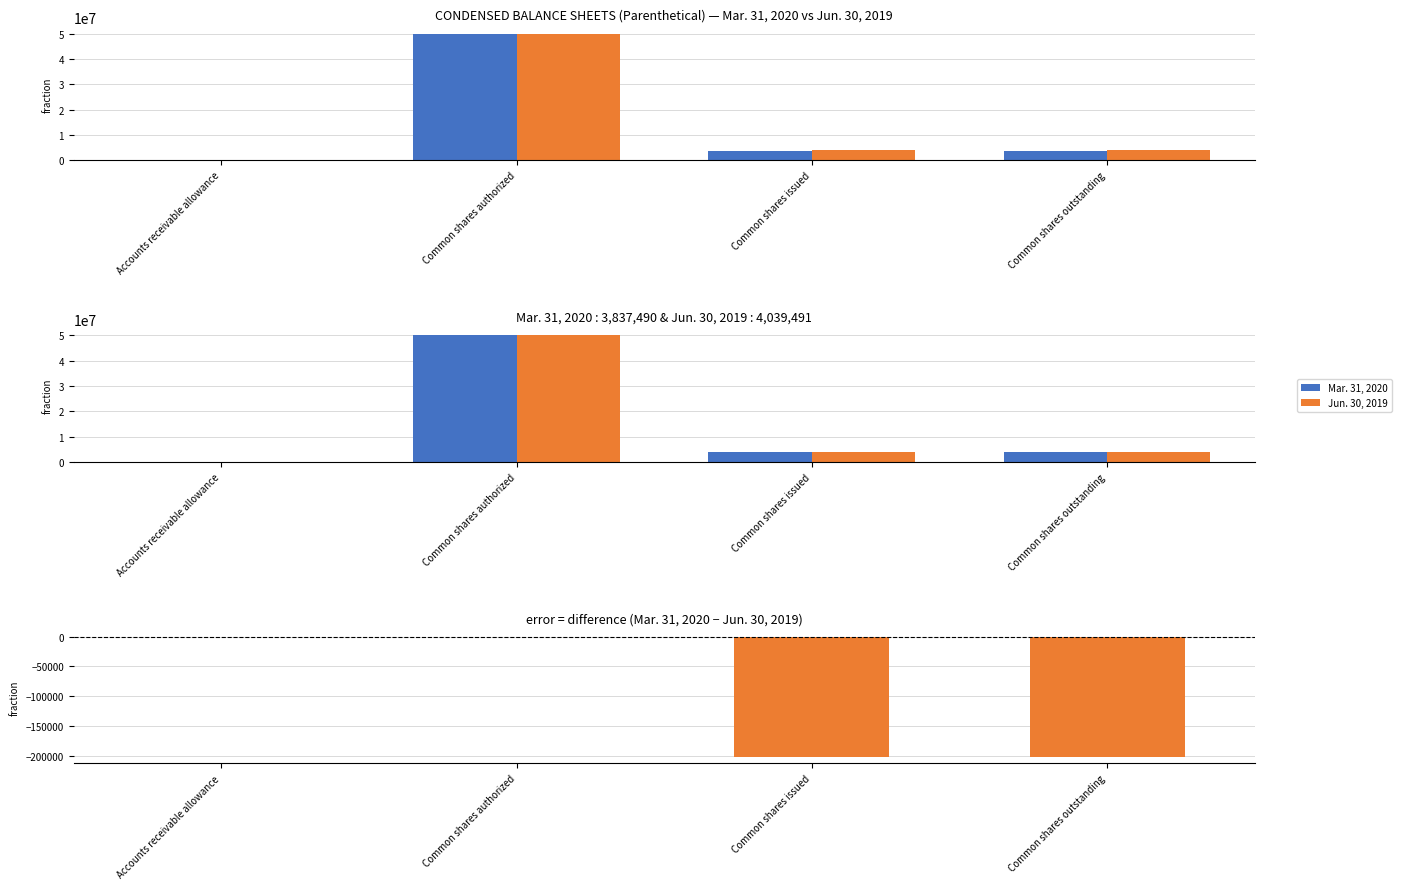

What is the approximate value of Jun. 30, 2019 at Common shares outstanding, to the nearest 50?

-202000